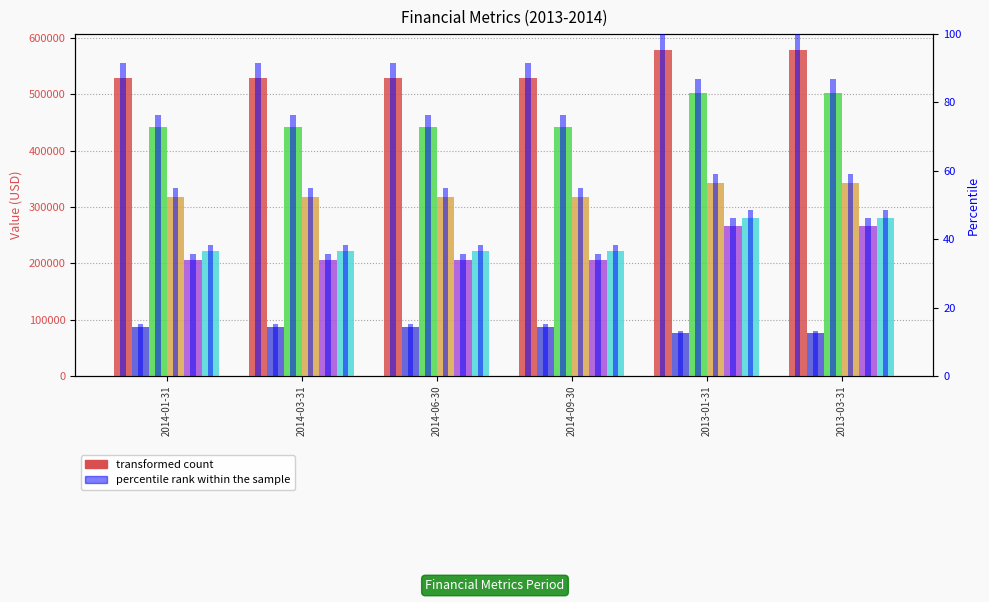

Which has a higher value, 2014-09-30 or 2013-01-31?

2013-01-31